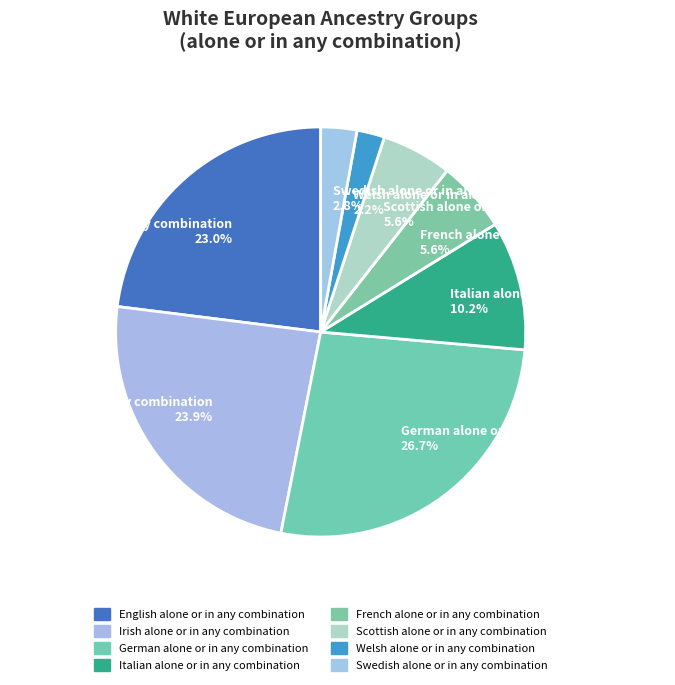

Approximately how many times larger is the value at Swedish alone or in any combination 2.8% compared to Welsh alone or in any combination 2.2%?

1.3